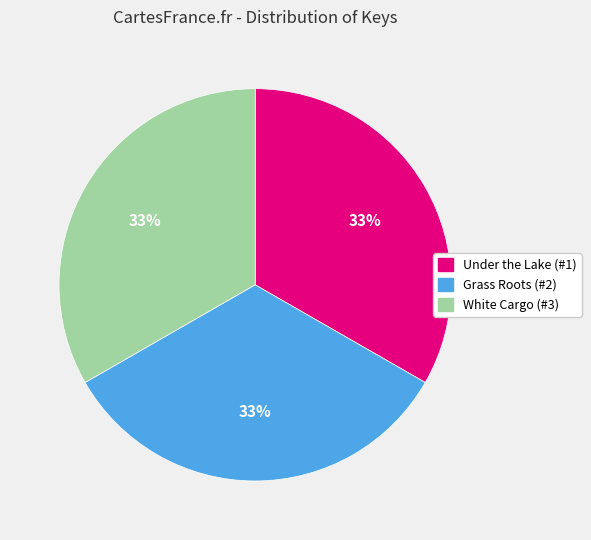

What is the ratio of the value at Grass Roots (#2) to the value at White Cargo (#3)?

1.0